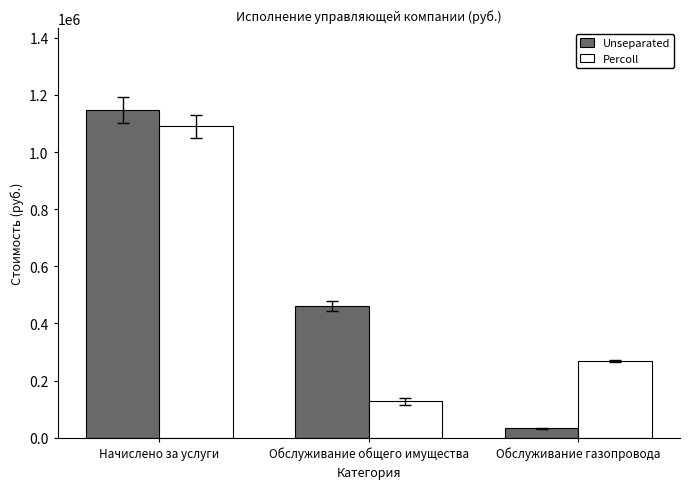

Which series changed the most between Начислено за услуги and Обслуживание общего имущества?

Percoll